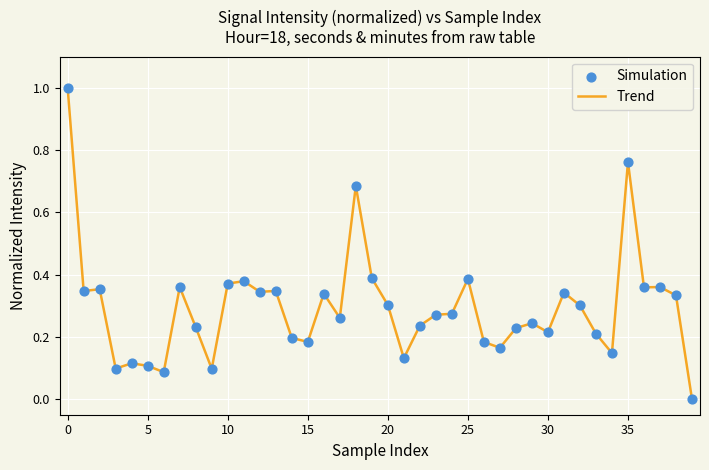

What is the greatest value displayed?

1.0